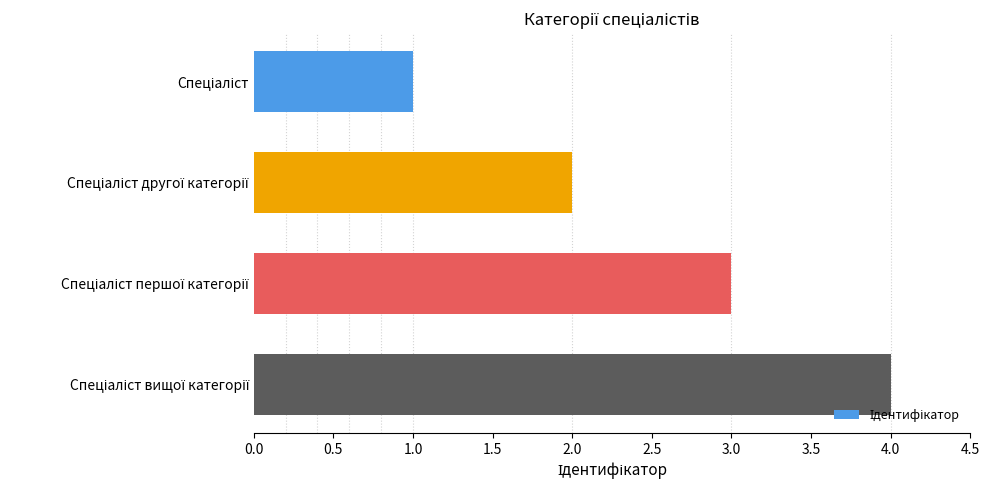

What is the difference between the maximum and minimum values?

3